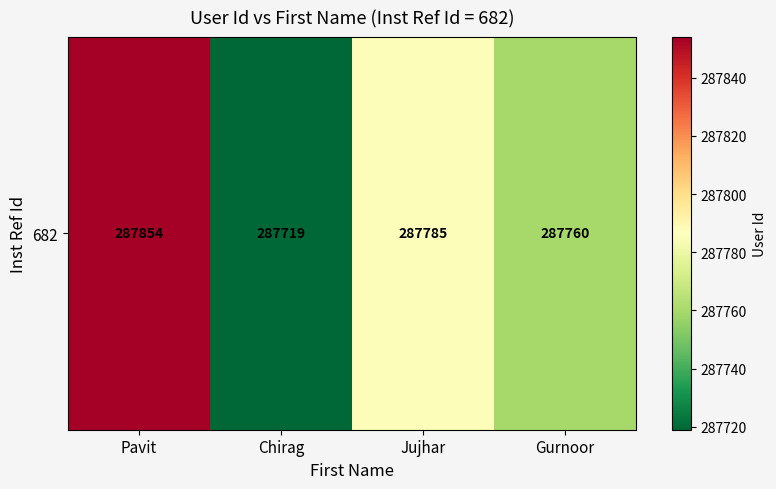

Rank the categories by value from highest to lowest.

Pavit, Jujhar, Gurnoor, Chirag